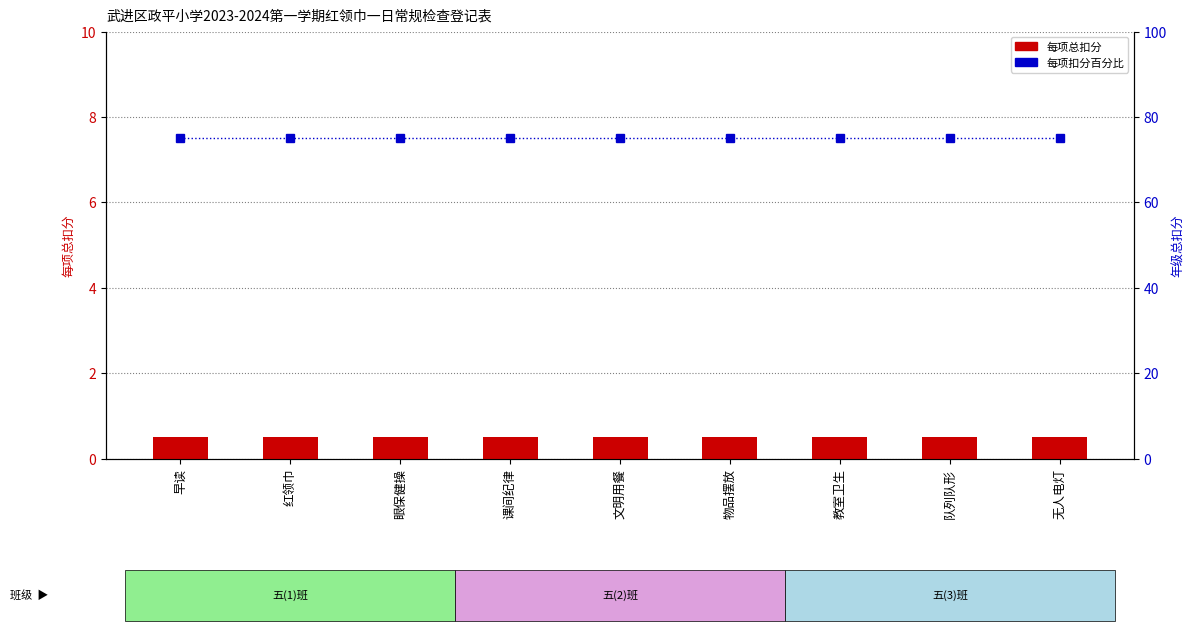

Which series has the largest total across all categories?

年级总扣分百分比